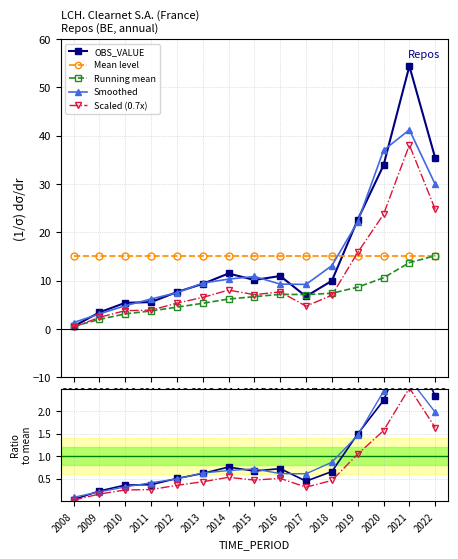

What is the smallest value displayed?

0.5